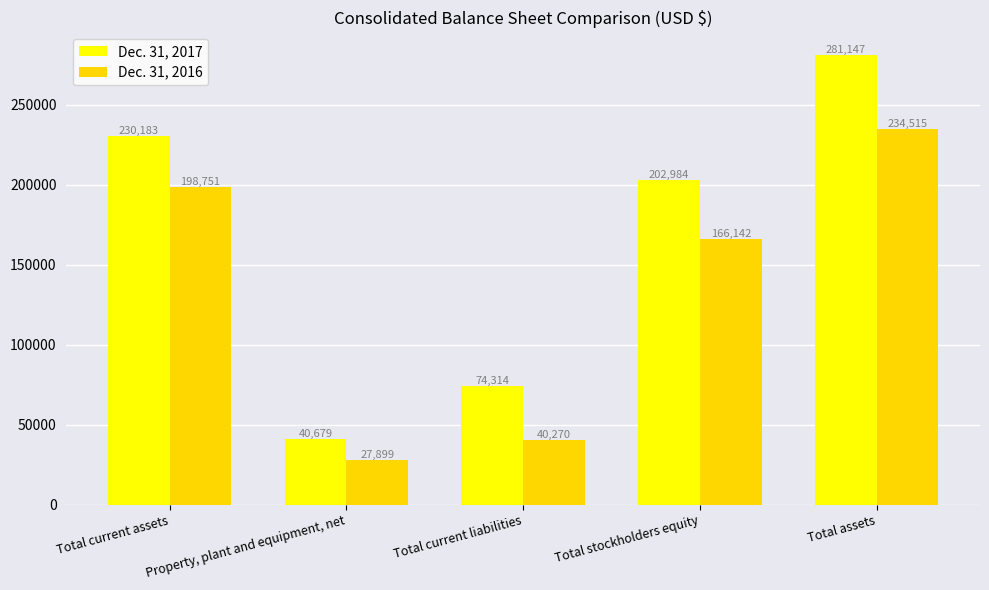

Which series changed the most between Property, plant and equipment, net and Total stockholders equity?

Dec. 31, 2017